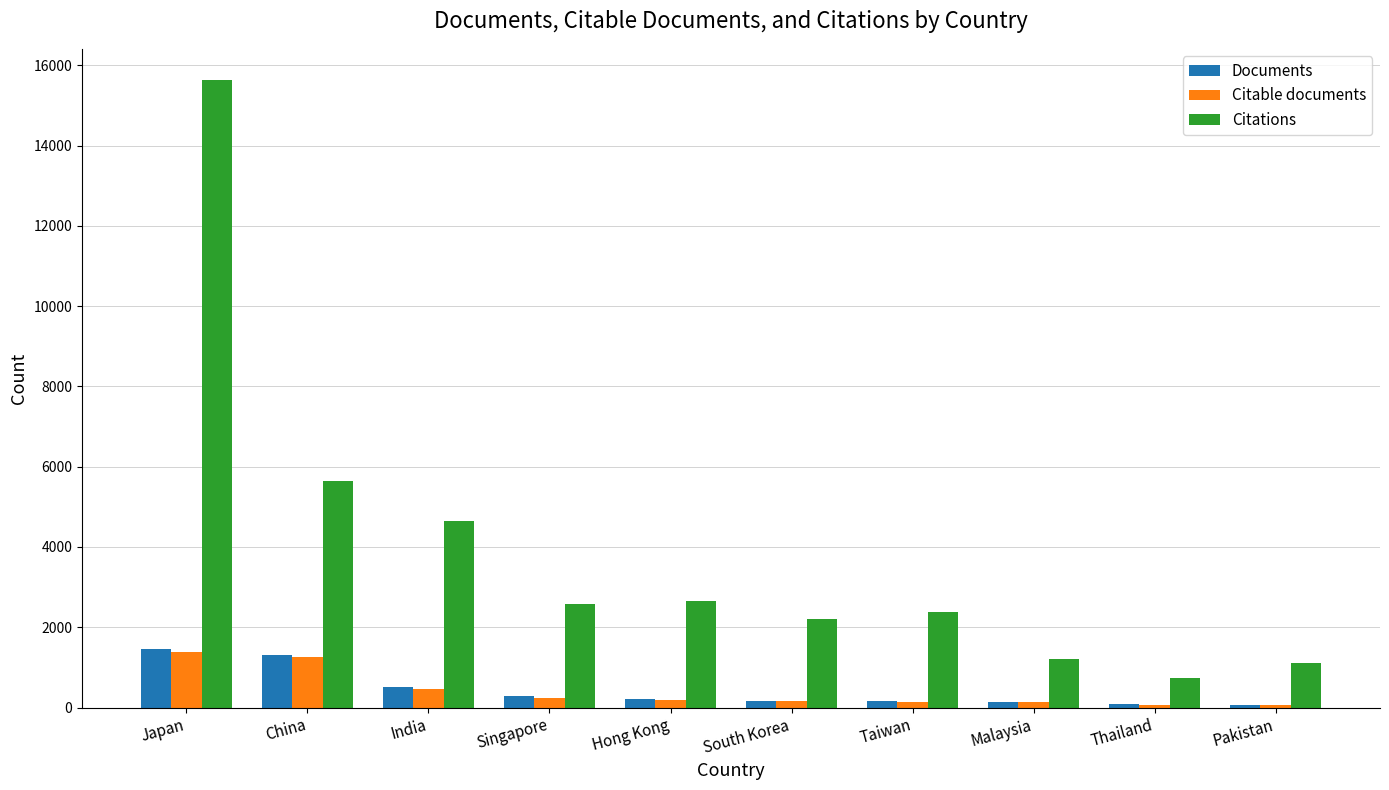

True or false: Citations has a value of 2379 at Taiwan.

True